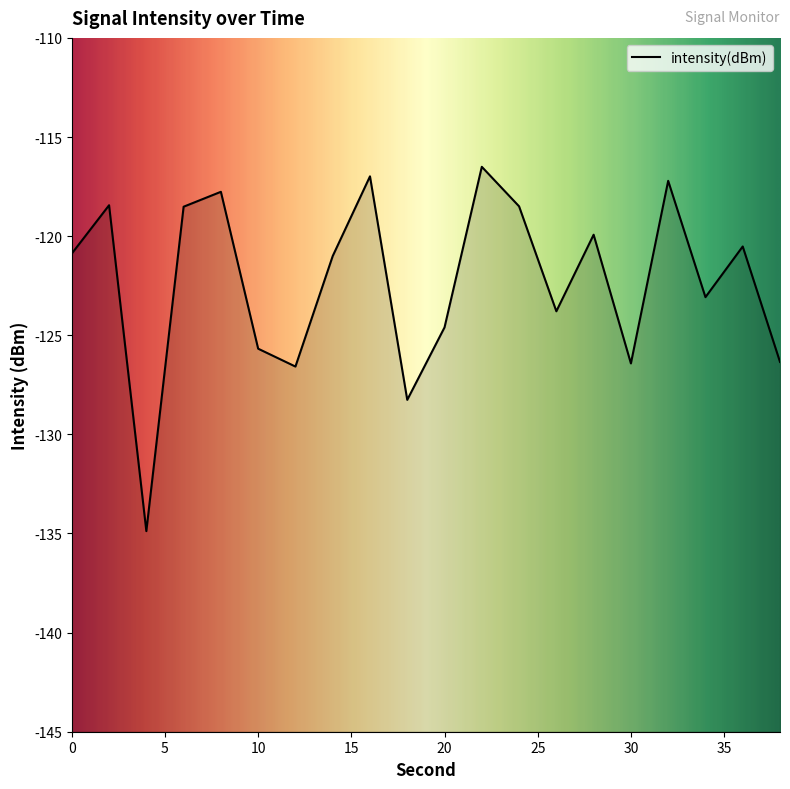

The chart shows a value of -69.8 at 24. True or false?

False